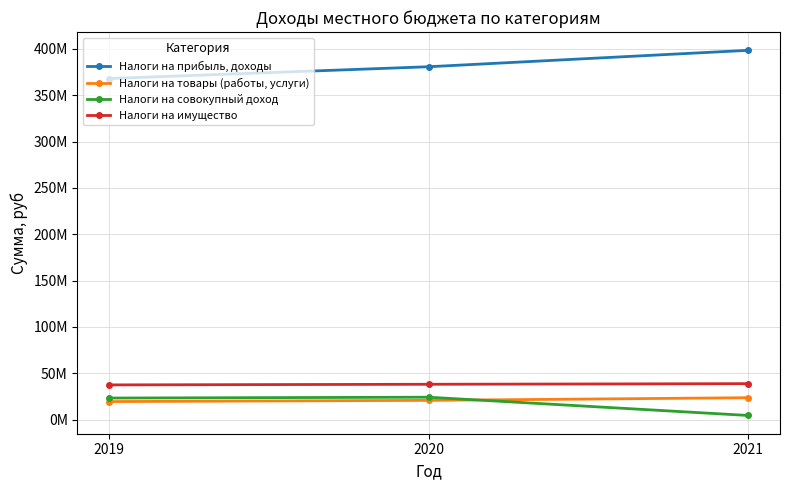

Does the chart have visible grid lines?

Yes